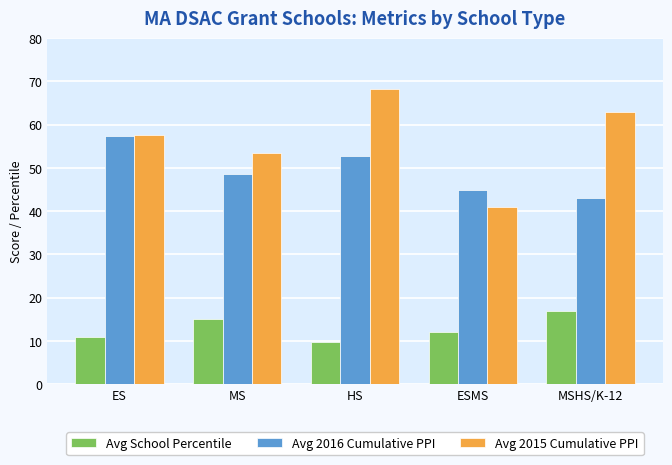

Where is Avg School Percentile nearest to the value 13?

ESMS